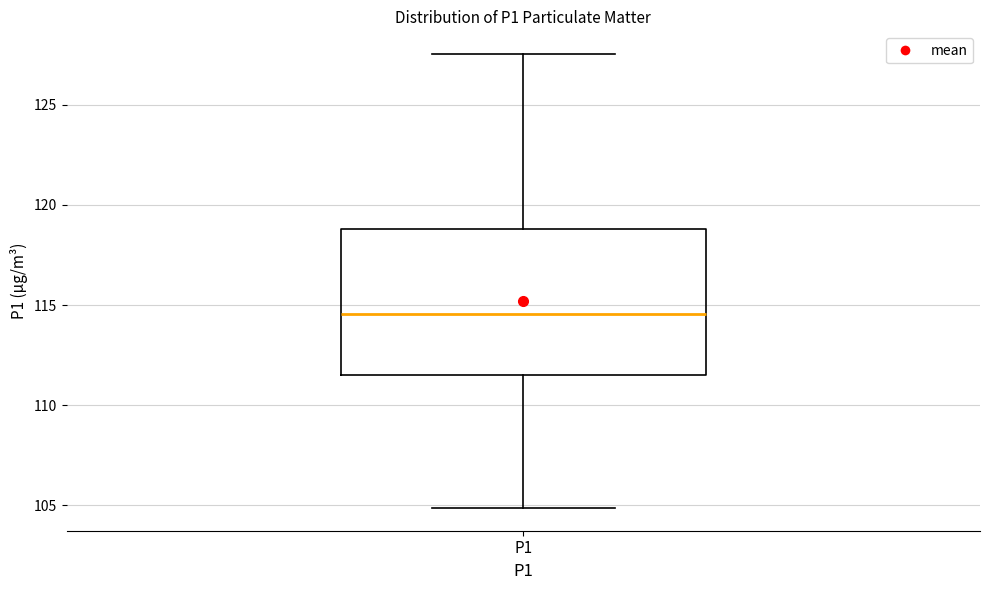

Transcribe this box plot: give where the median line is, the range the box spans, and where the two whiskers end, as read against the y-axis. The values are not printed on the chart, so give them approximately, as read against the axis.

median 114.5, box 111.5 to 119.0, whiskers 105.0 to 127.5